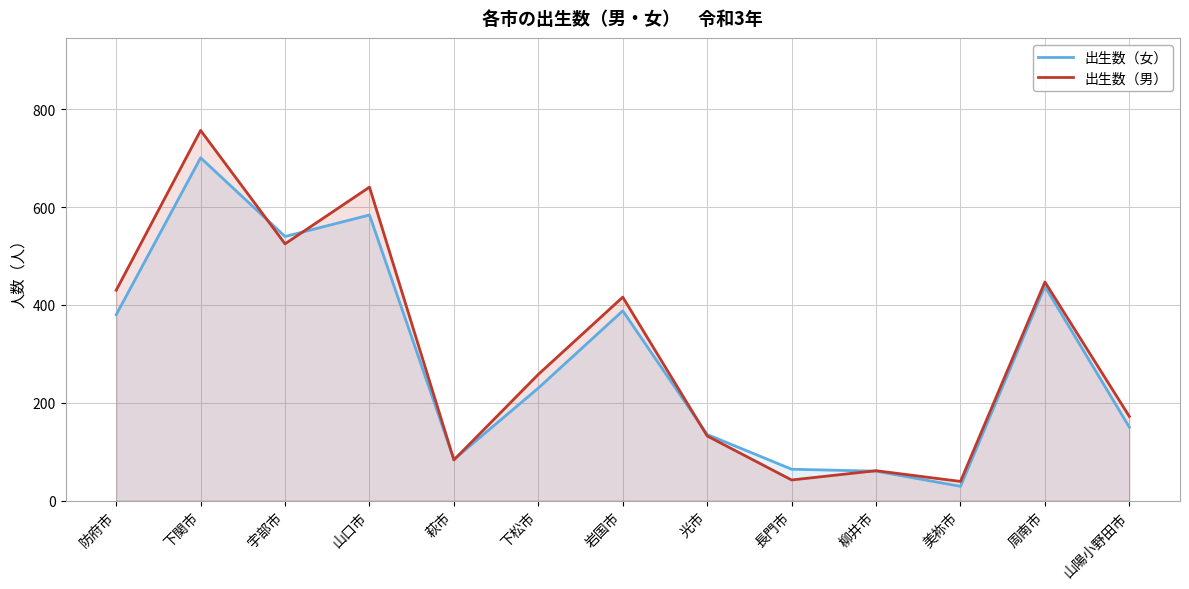

Which series ends up on top after the final intersection of 出生数（男） and 出生数（女）?

出生数（男）